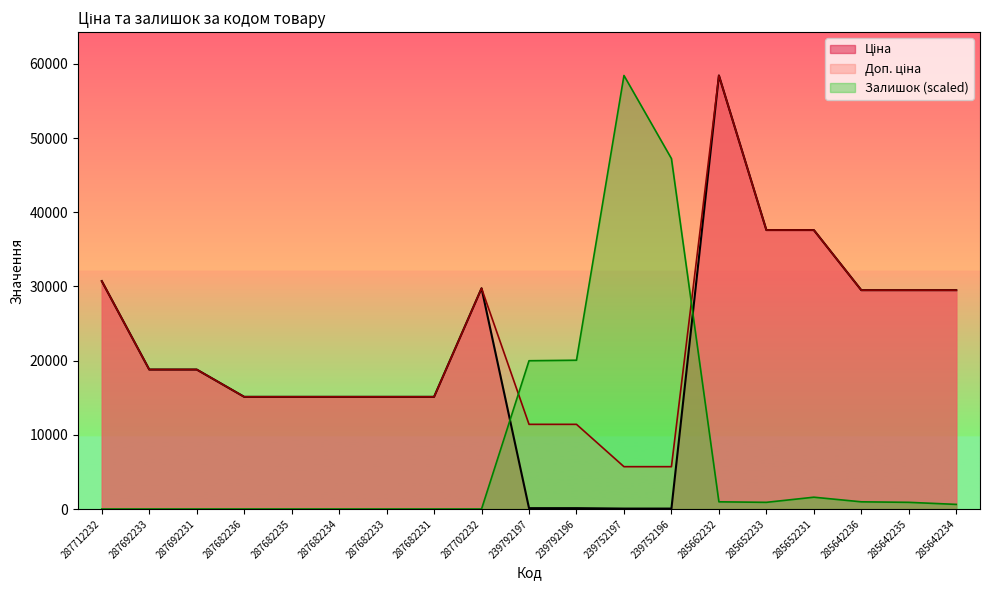

Does the chart display data point markers on the line(s)?

No